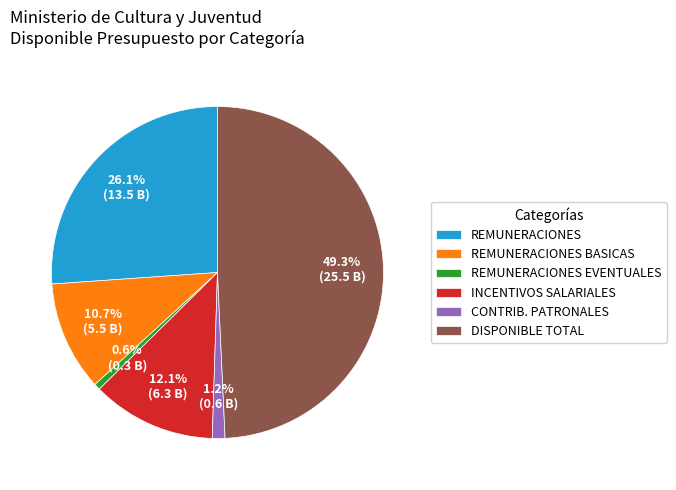

What is the largest slice in the pie chart?

DISPONIBLE TOTAL